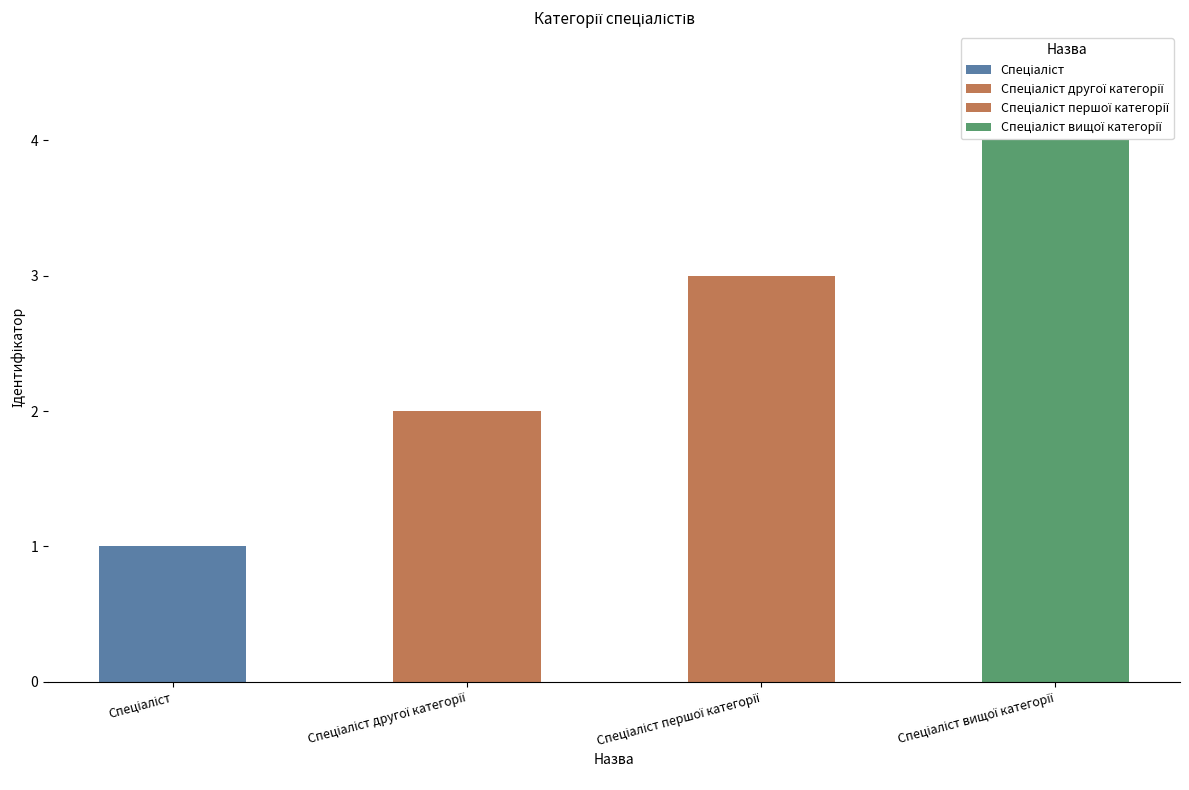

Rank the categories by value from highest to lowest.

Спеціаліст вищої категорії, Спеціаліст першої категорії, Спеціаліст другої категорії, Спеціаліст